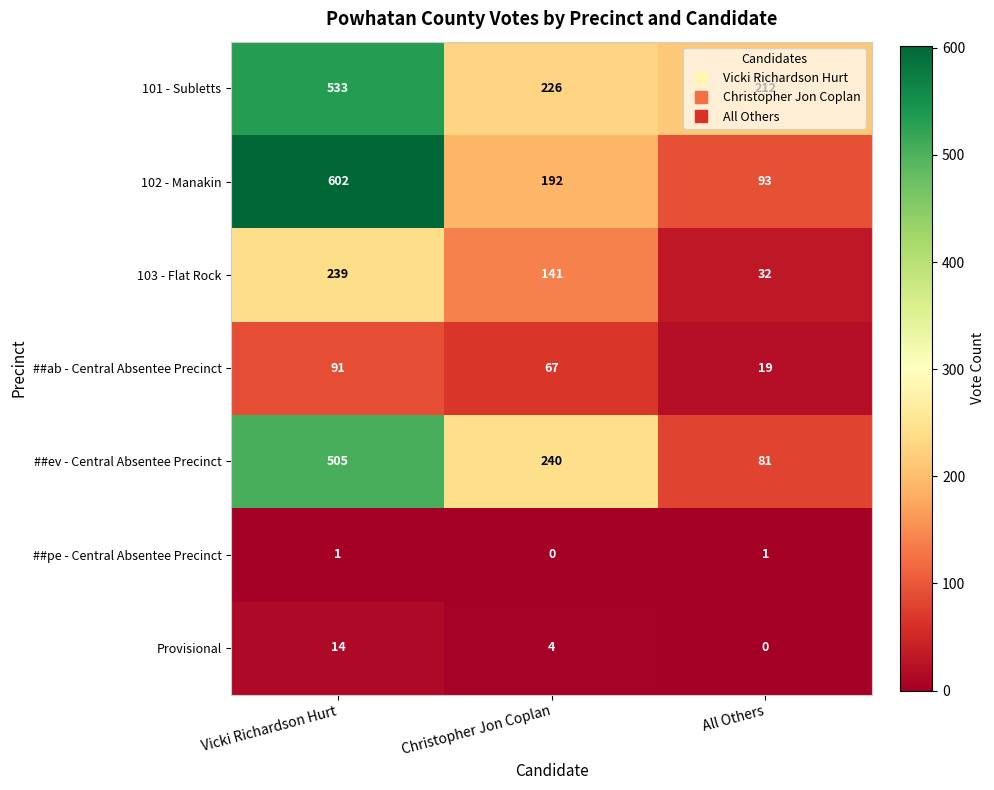

Between Vicki Richardson Hurt and Christopher Jon Coplan, which series saw the biggest shift?

102 - Manakin